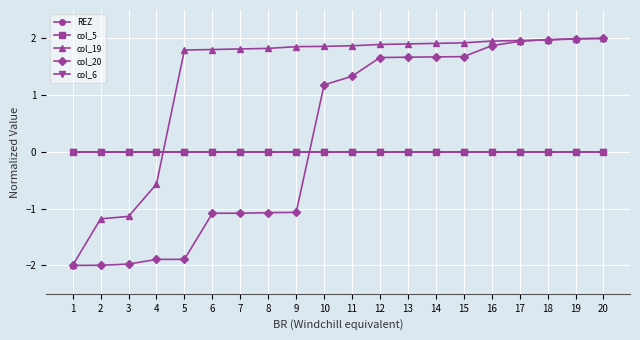

The col_20 series shows -3.1 at 5. True or false?

False